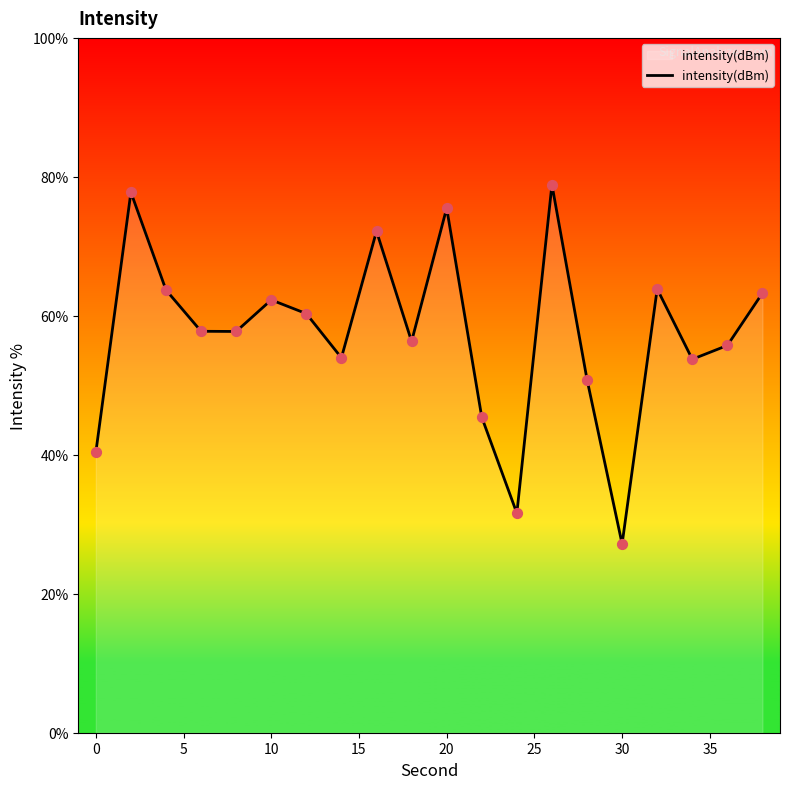

What is the maximum value shown in the chart?

78.9